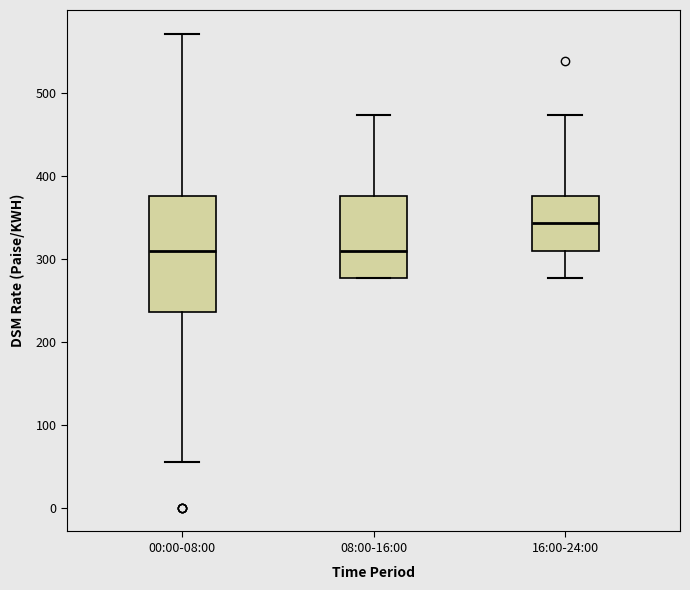

Where does the median line of the box for 16:00-24:00 sit on the y-axis? The values are not printed on the chart, so give them approximately, as read against the axis.

340